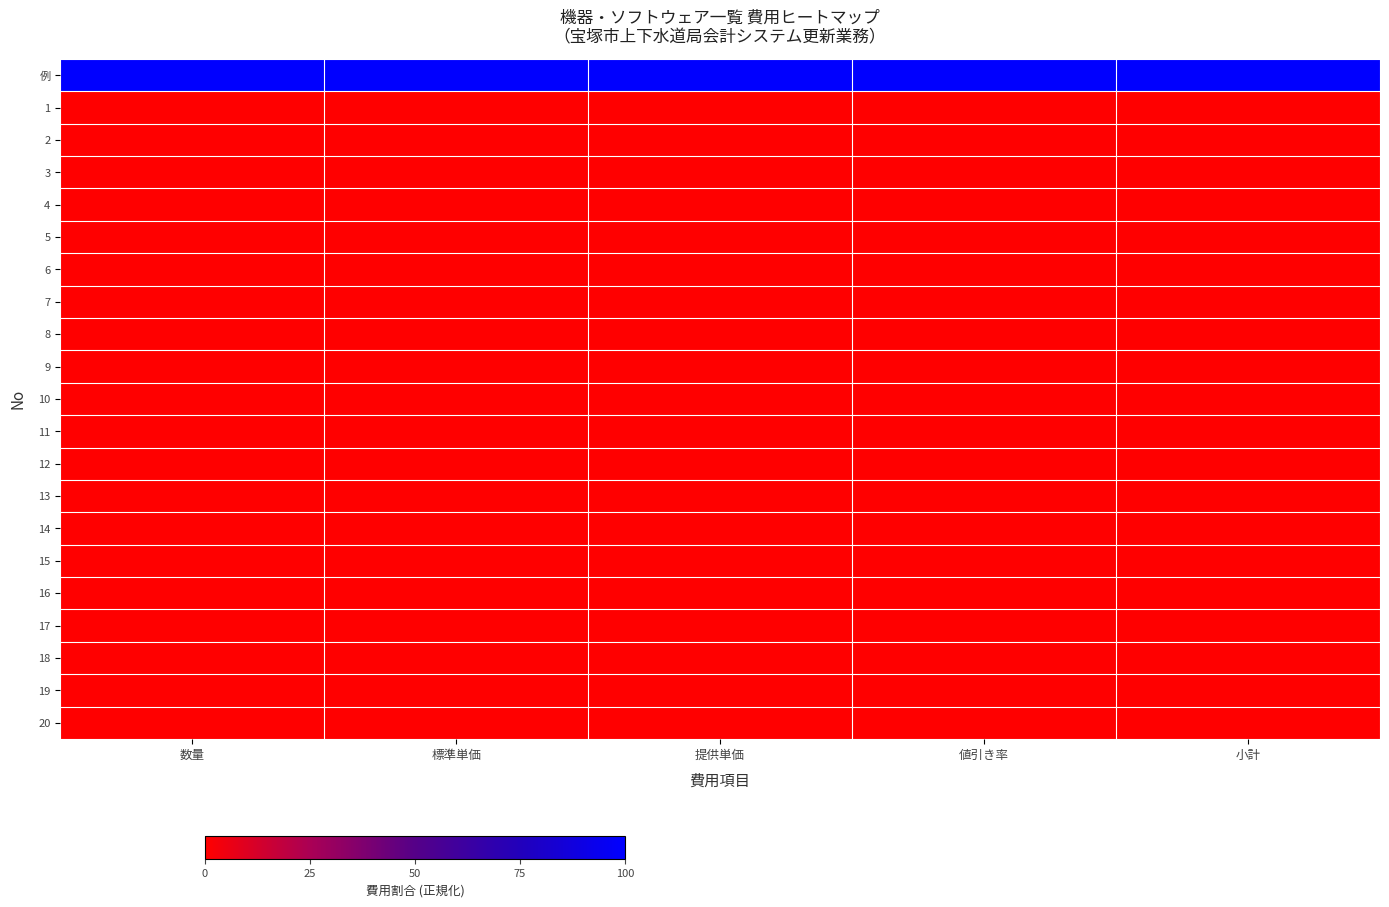

Reading left to right, what are all the values shown in this chart?

例: 数量=1	標準単価=1	提供単価=1	値引き率=1	小計=1
1: 数量=0	標準単価=0	提供単価=0	値引き率=0	小計=0
2: 数量=0	標準単価=0	提供単価=0	値引き率=0	小計=0
3: 数量=0	標準単価=0	提供単価=0	値引き率=0	小計=0
4: 数量=0	標準単価=0	提供単価=0	値引き率=0	小計=0
5: 数量=0	標準単価=0	提供単価=0	値引き率=0	小計=0
6: 数量=0	標準単価=0	提供単価=0	値引き率=0	小計=0
7: 数量=0	標準単価=0	提供単価=0	値引き率=0	小計=0
8: 数量=0	標準単価=0	提供単価=0	値引き率=0	小計=0
9: 数量=0	標準単価=0	提供単価=0	値引き率=0	小計=0
10: 数量=0	標準単価=0	提供単価=0	値引き率=0	小計=0
11: 数量=0	標準単価=0	提供単価=0	値引き率=0	小計=0
12: 数量=0	標準単価=0	提供単価=0	値引き率=0	小計=0
13: 数量=0	標準単価=0	提供単価=0	値引き率=0	小計=0
14: 数量=0	標準単価=0	提供単価=0	値引き率=0	小計=0
15: 数量=0	標準単価=0	提供単価=0	値引き率=0	小計=0
16: 数量=0	標準単価=0	提供単価=0	値引き率=0	小計=0
17: 数量=0	標準単価=0	提供単価=0	値引き率=0	小計=0
18: 数量=0	標準単価=0	提供単価=0	値引き率=0	小計=0
19: 数量=0	標準単価=0	提供単価=0	値引き率=0	小計=0
20: 数量=0	標準単価=0	提供単価=0	値引き率=0	小計=0